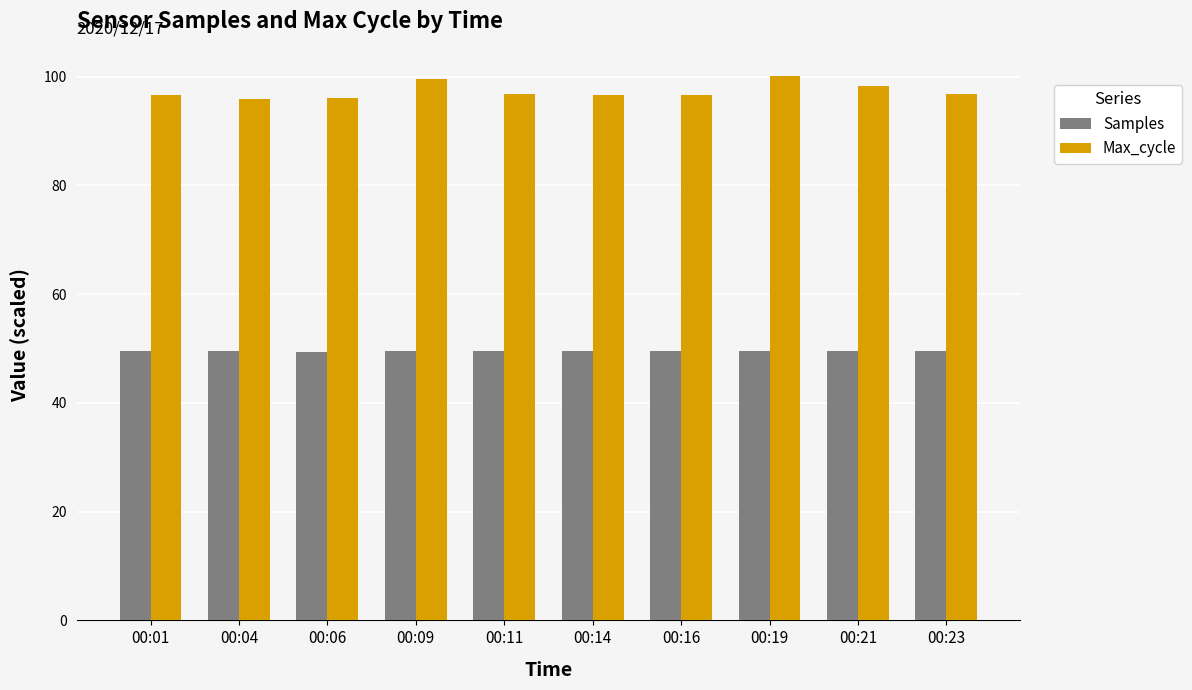

Rank the series at 00:14 from lowest to highest value.

Samples, Max_cycle